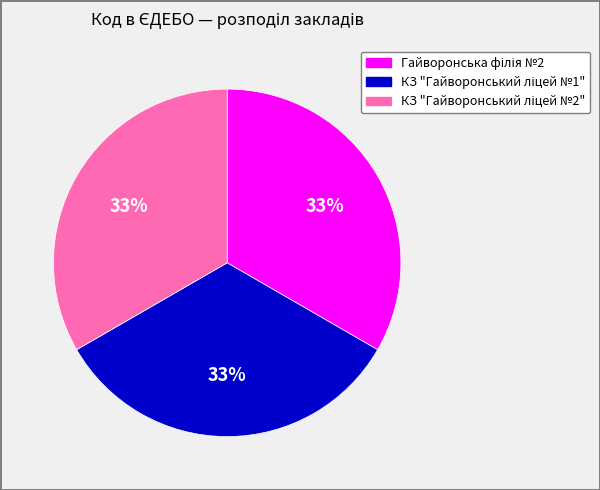

Is there a majority slice in this chart?

No